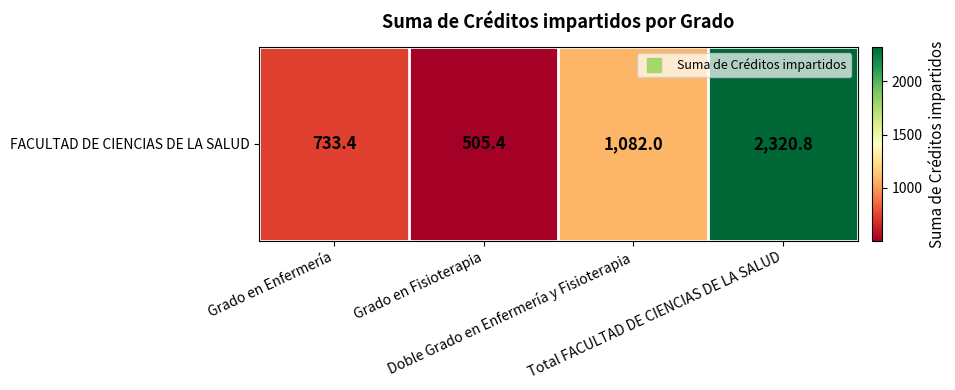

Reading left to right, what are all the values shown in this chart?

733.4	505.4	1082.0	2320.8